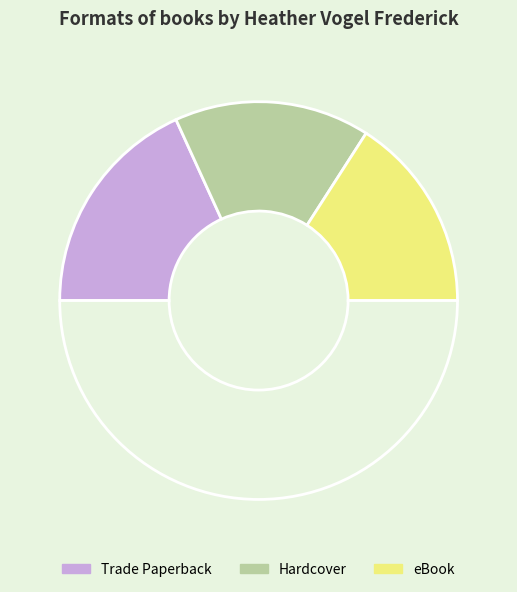

What is the smallest slice in the pie chart?

Hardcover